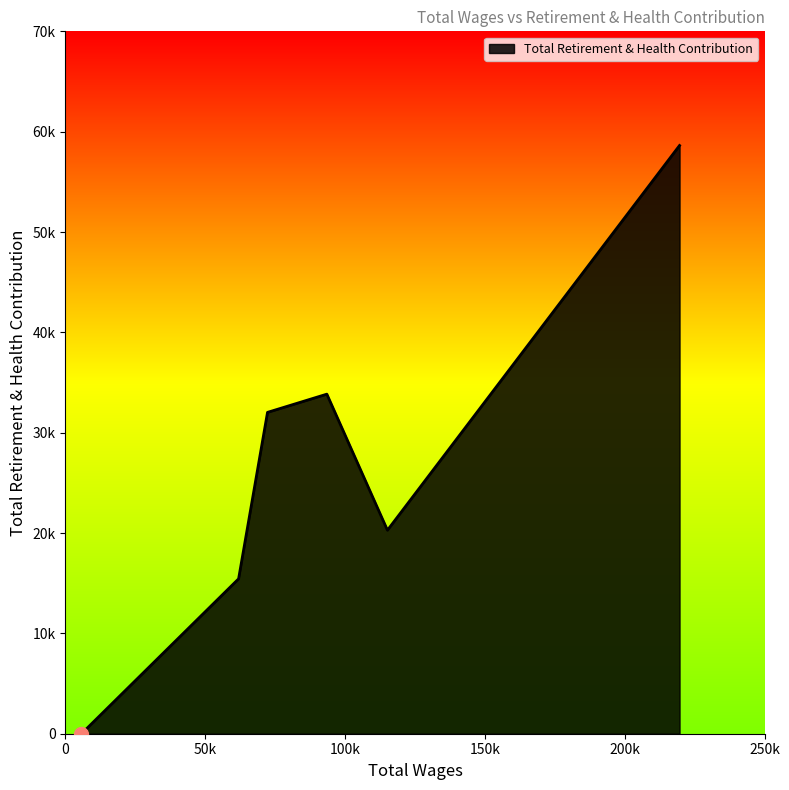

Does the chart display data point markers on the line(s)?

No